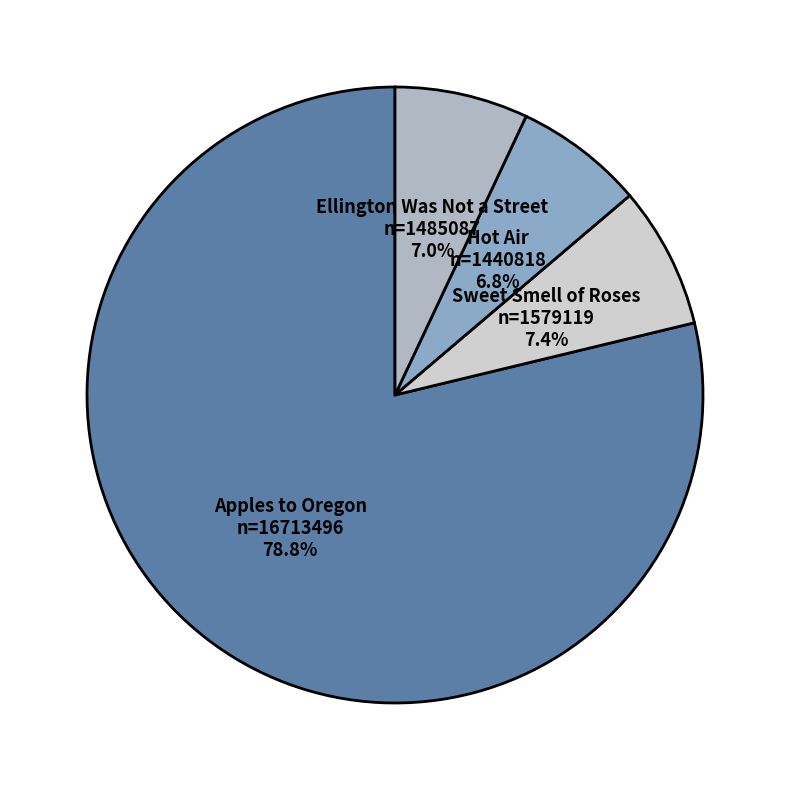

The Sweet Smell of Roses slice represents 7% of the pie. True or false?

True